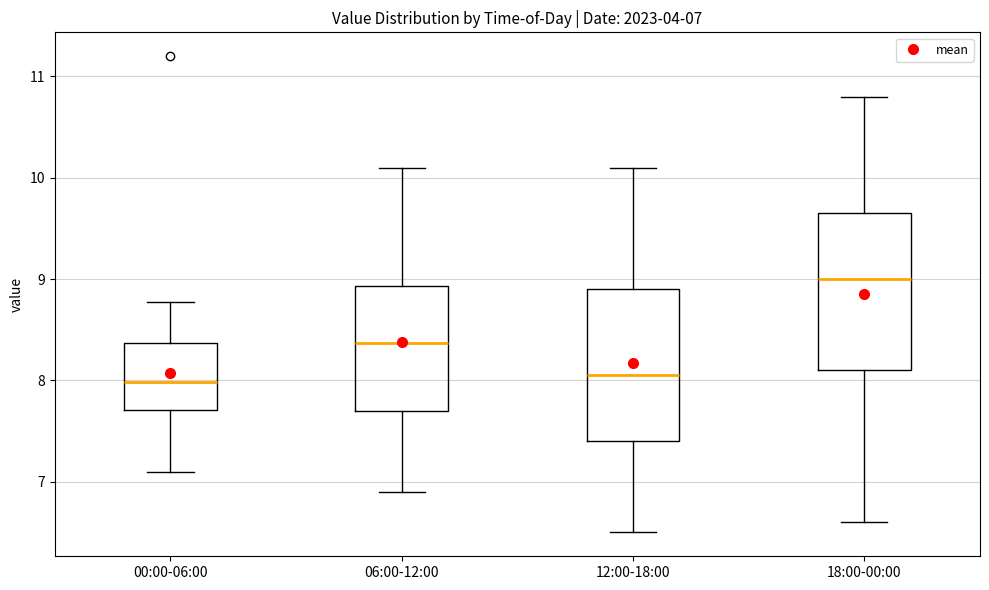

Which box has the highest median line?

18:00-00:00